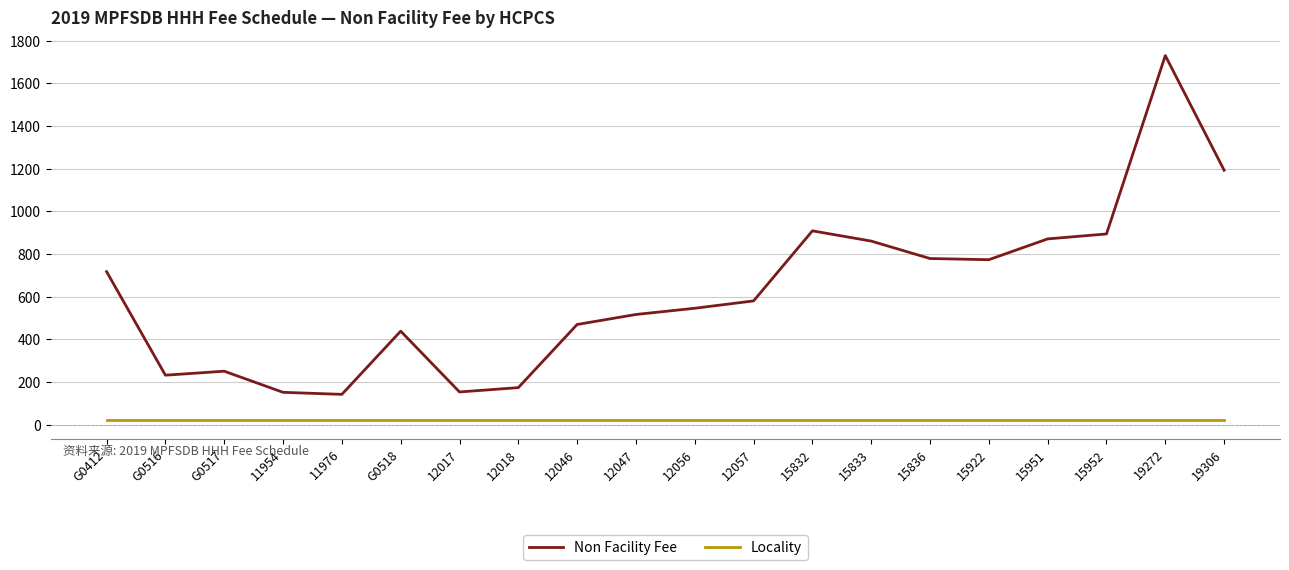

True or false: Non Facility Fee and Locality intersect in this chart.

False